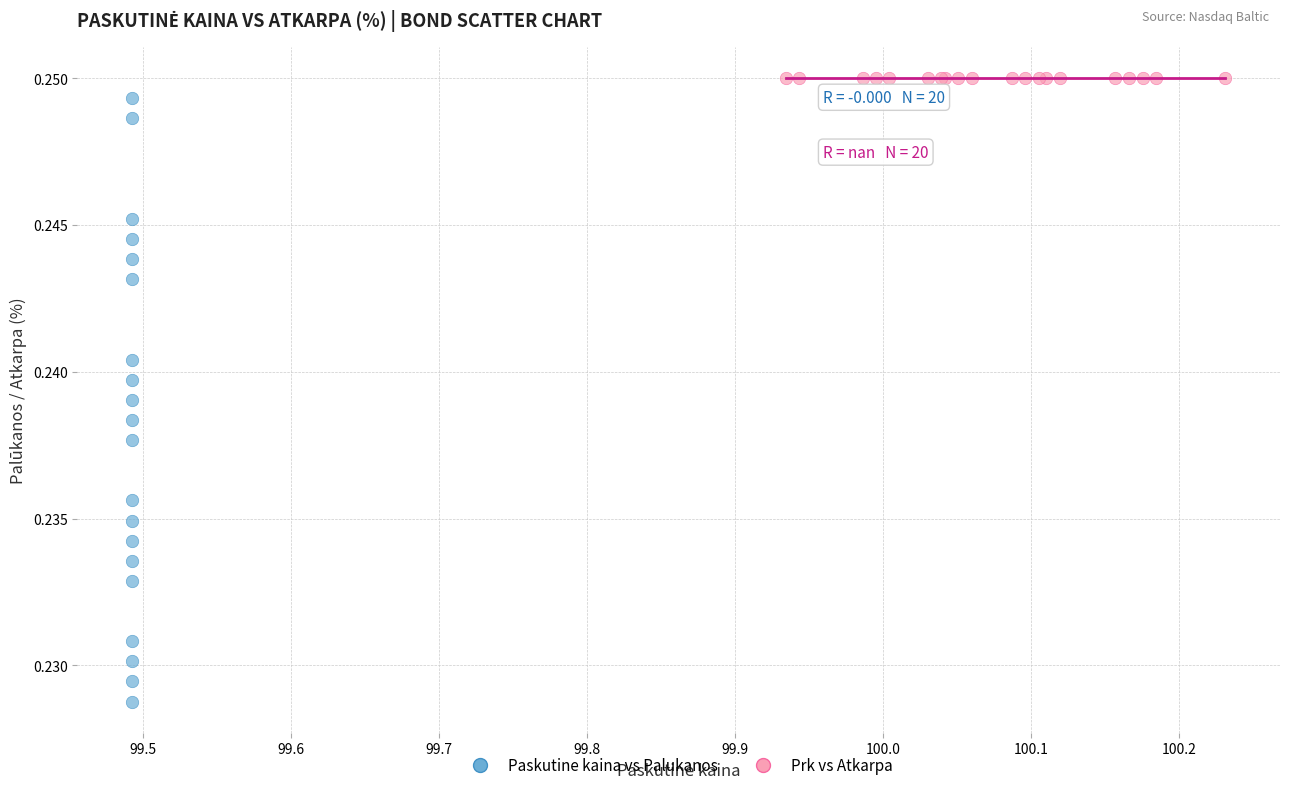

Which series reaches the minimum Y coordinate?

Paskutine kaina vs Palukanos